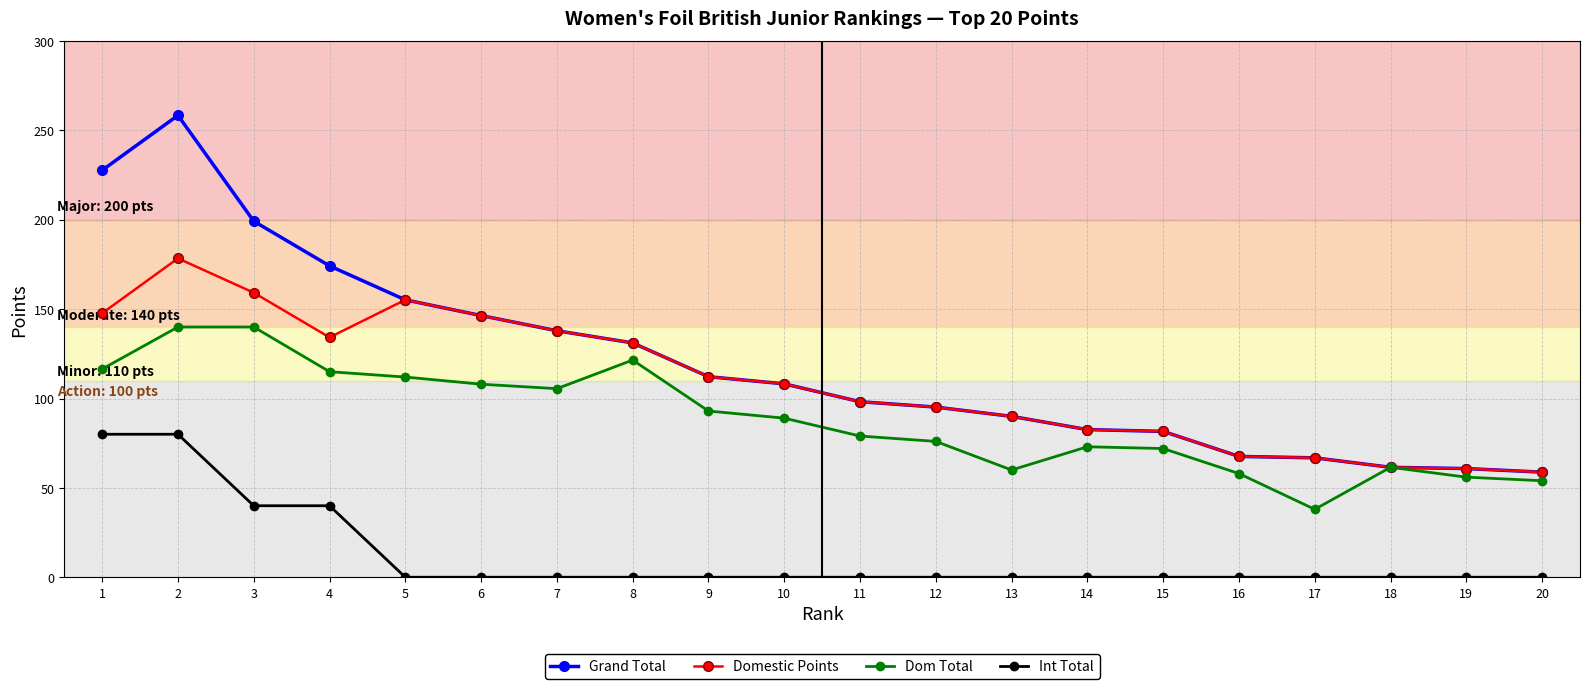

What is the sum of all Grand Total values?

2413.6